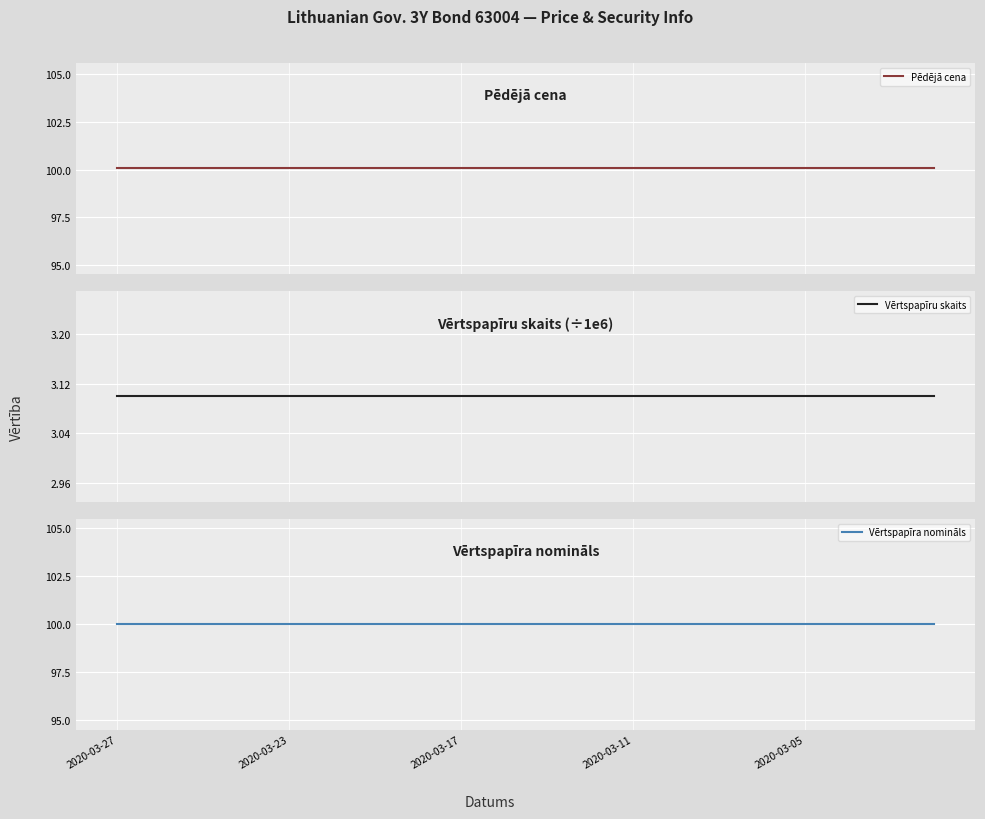

What is the label of the 11th point from the left?

10